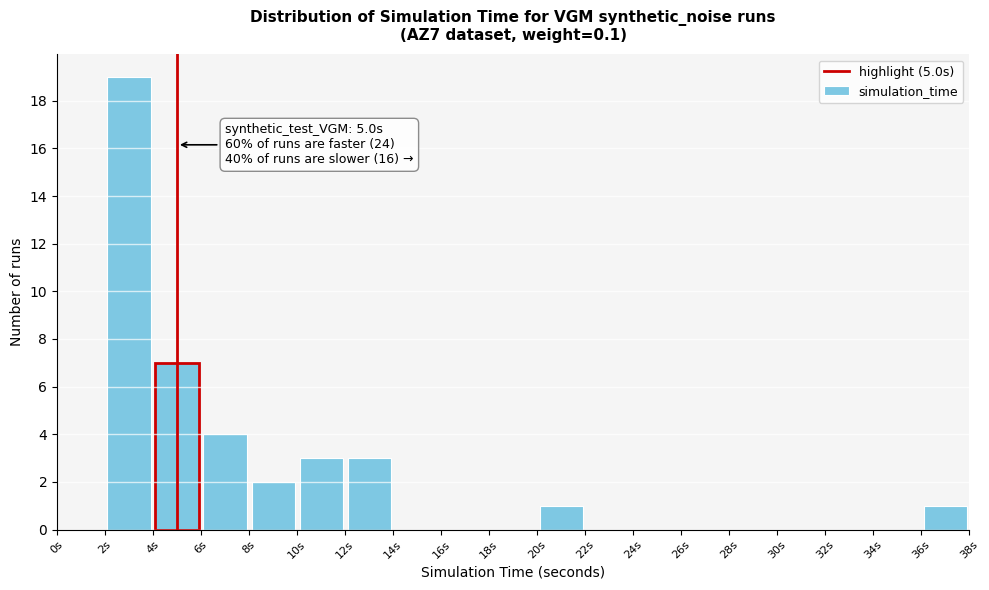

Which range on the x-axis has the tallest bar?

2 to 4